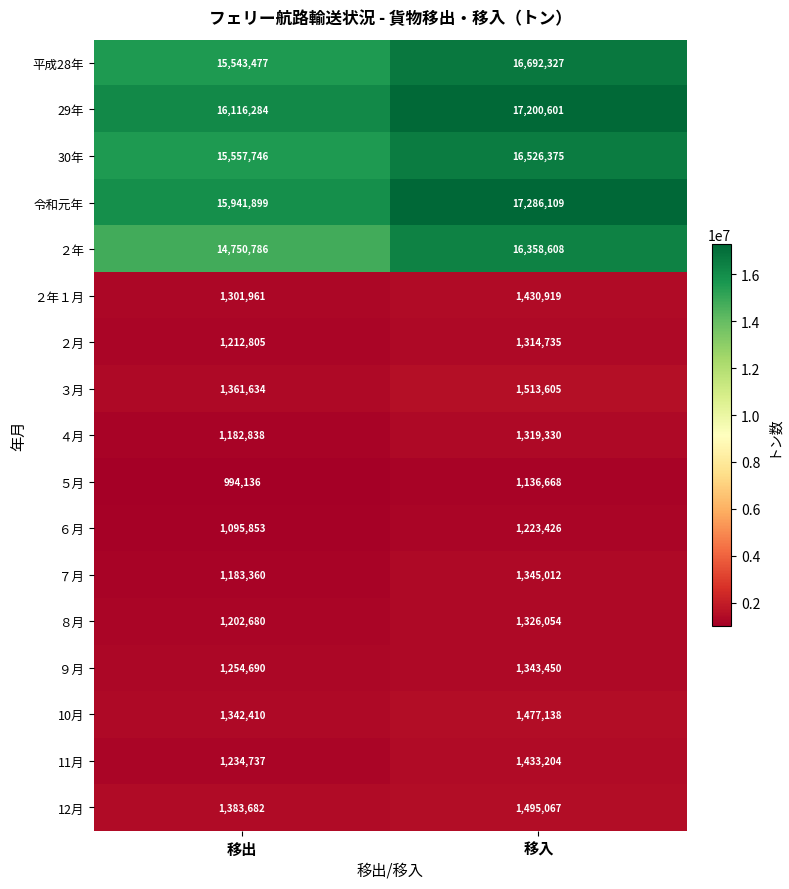

What is the difference between the highest and lowest values at 移出?

15122148